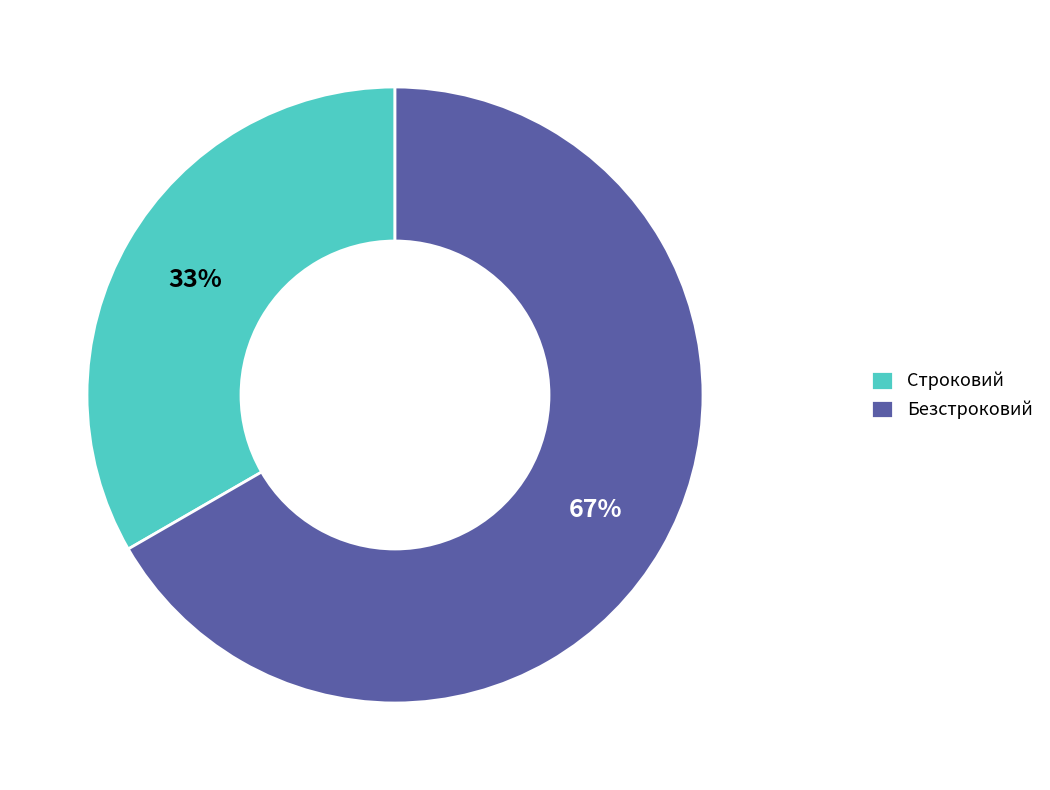

What percentage is the Строковий slice, to the nearest percent?

33%